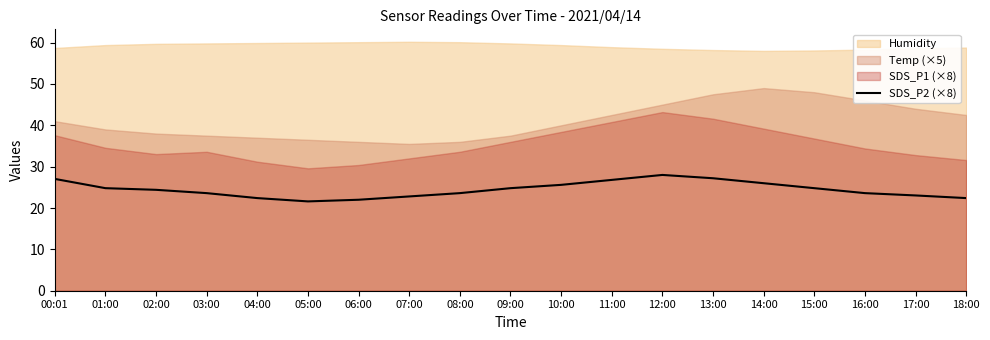

True or false: the data shows 27.0 at 00:01.

True